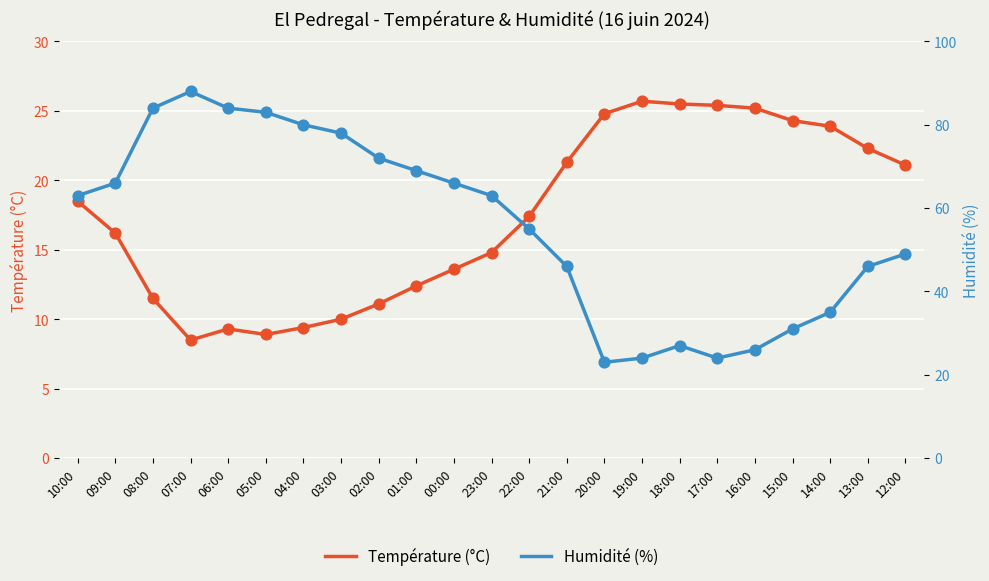

Which series contains the lowest Y value?

Température (°C)